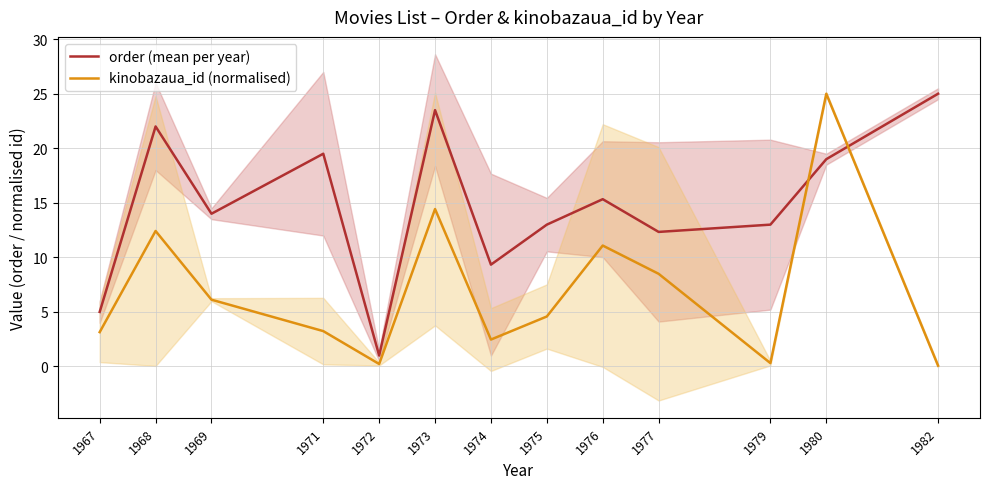

How many lines are shown in the chart?

2